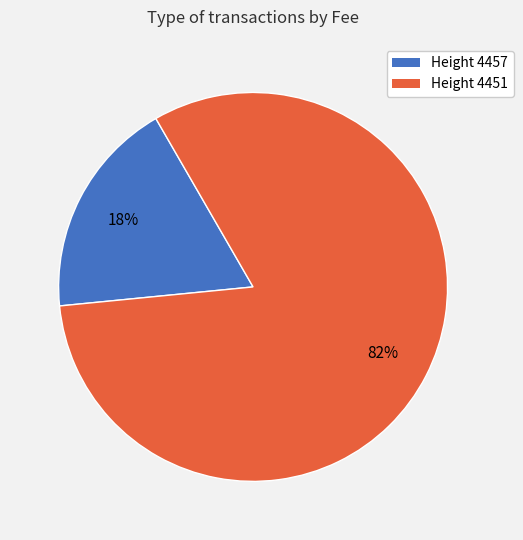

To the nearest percent, what percentage of the pie is Height 4457?

18%